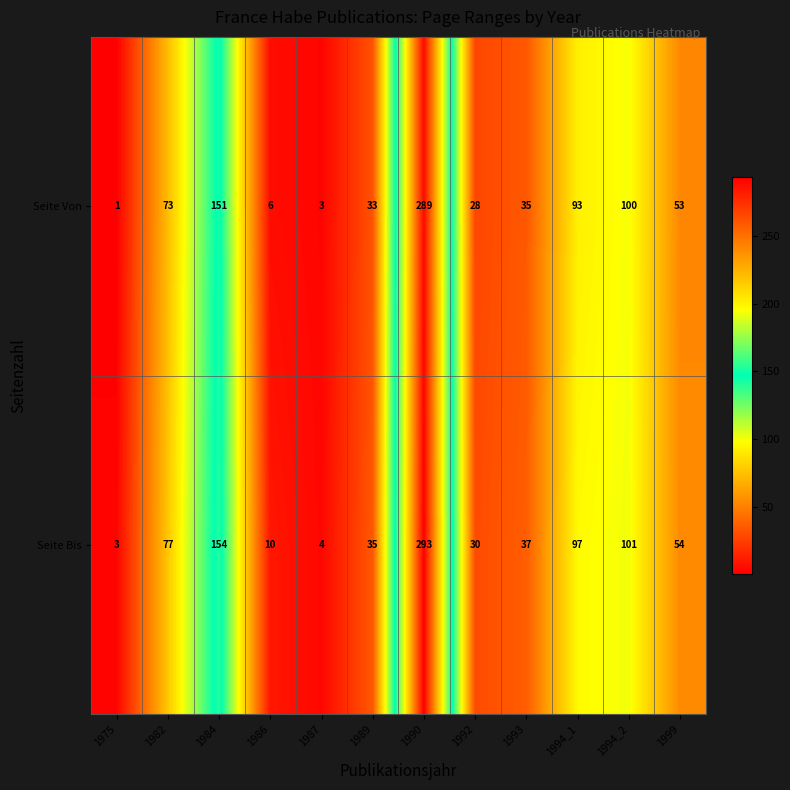

At which label does Seite Von first exceed 53?

1982